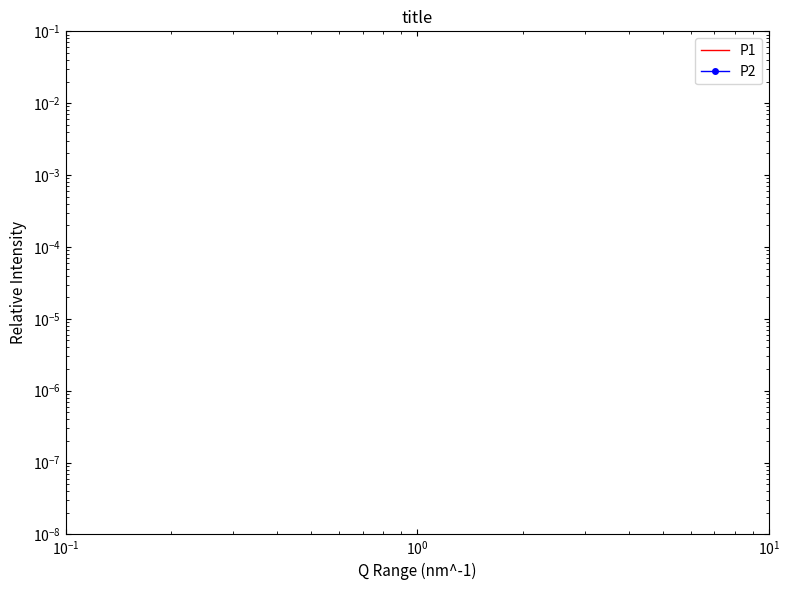

How many categories are shown in the chart?

40